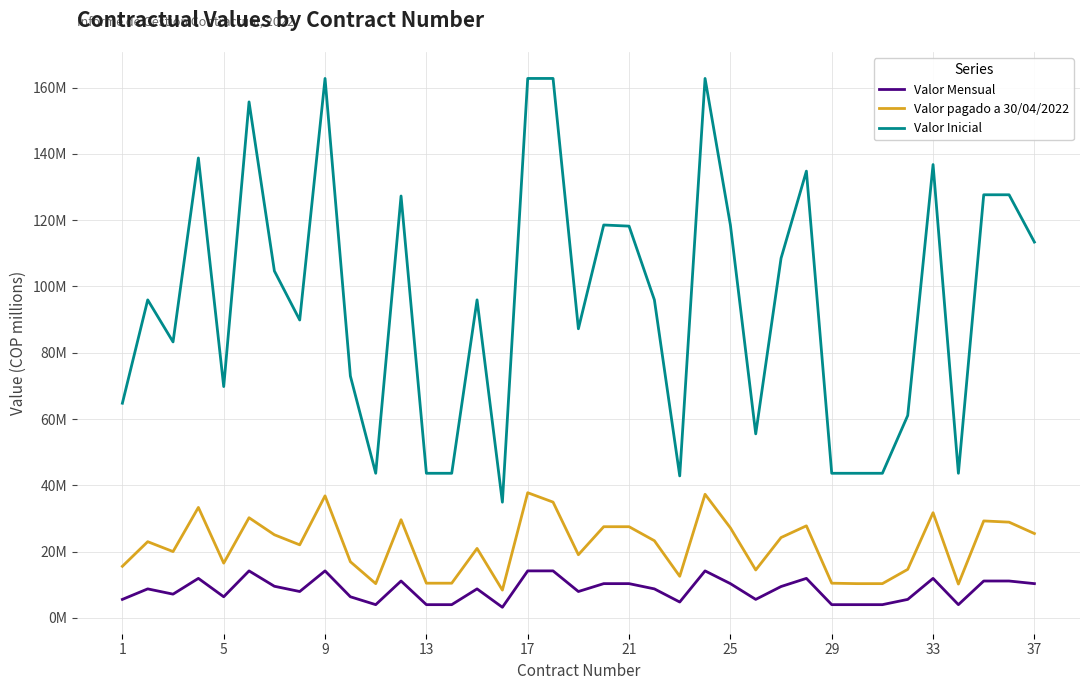

What is the average value of the Valor Inicial series?

95.6